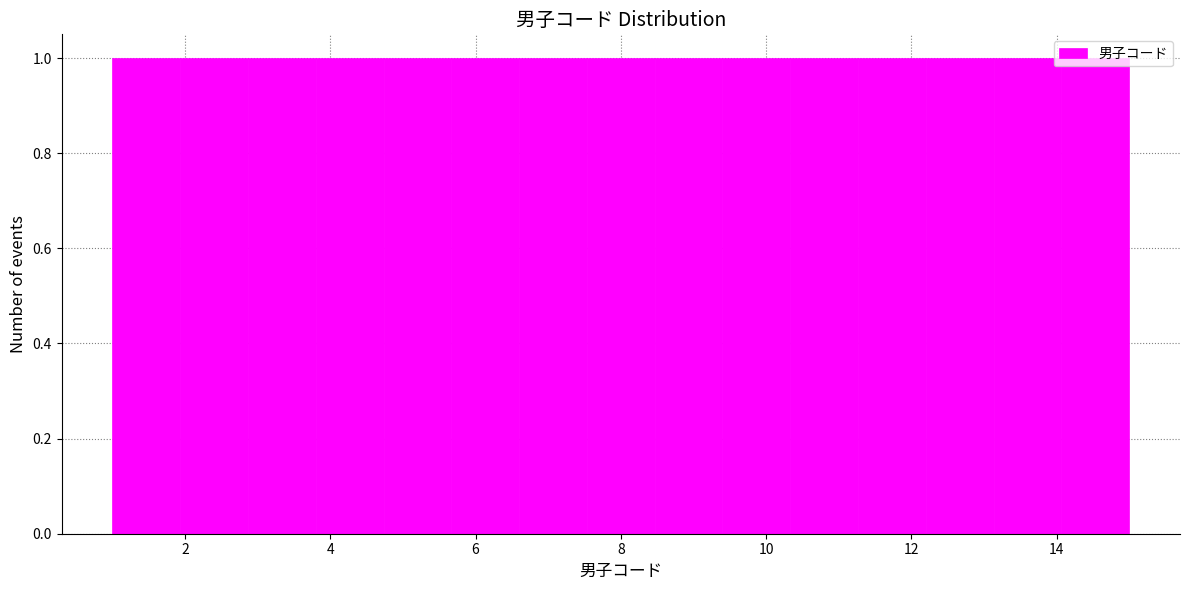

What is the height of the bar covering 2.8 to 3.8 on the x-axis? Neither the bar edges nor the heights are printed on the chart, so give them approximately, as read against the axes.

1